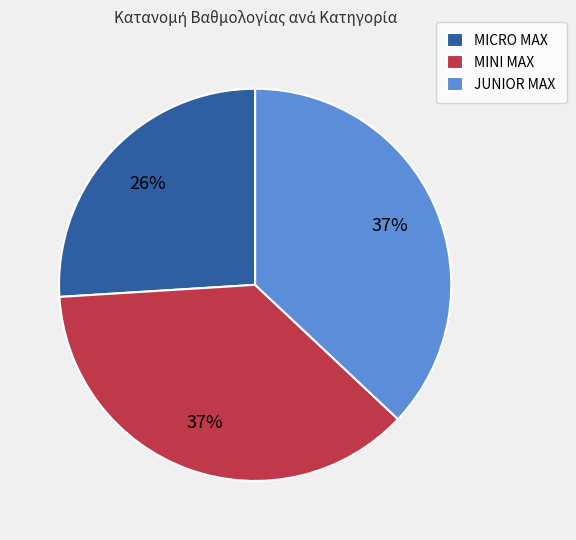

Count the number of slices in the pie.

3